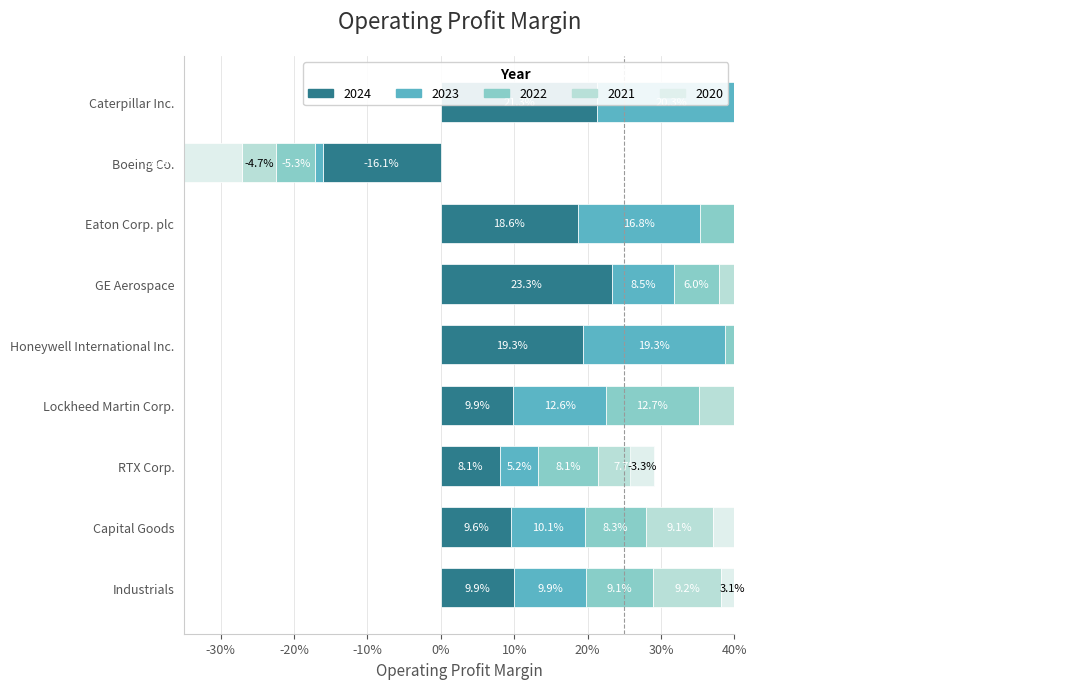

At which category does the chart reach its peak across all series?

GE Aerospace